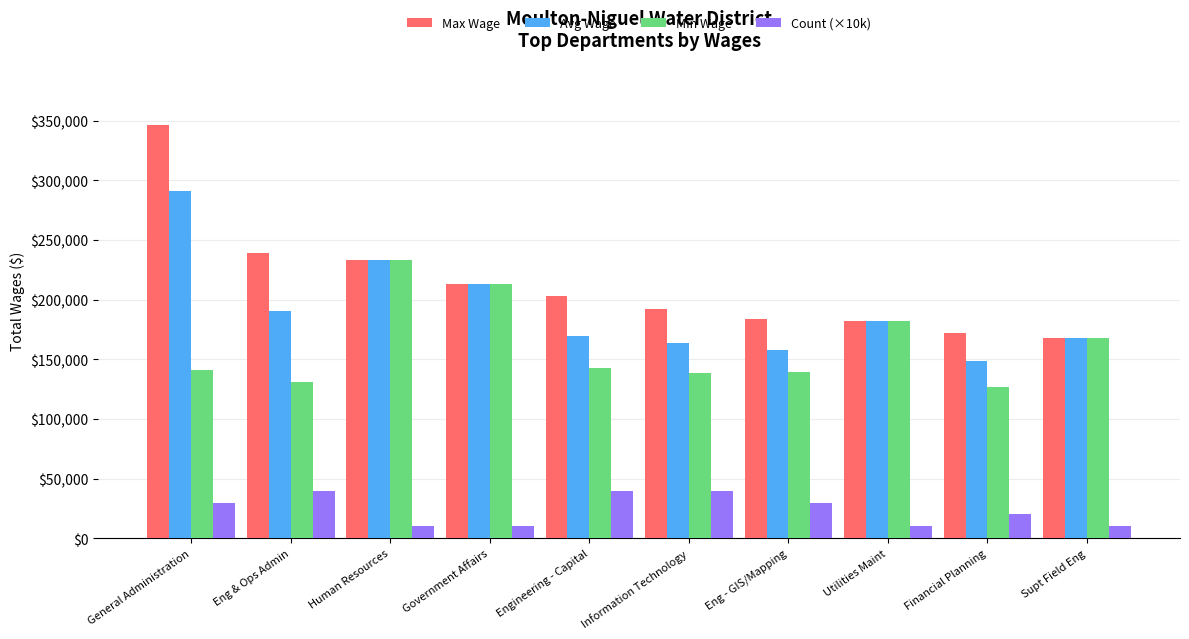

What is the sum of all Min Wage values?

1617083.0